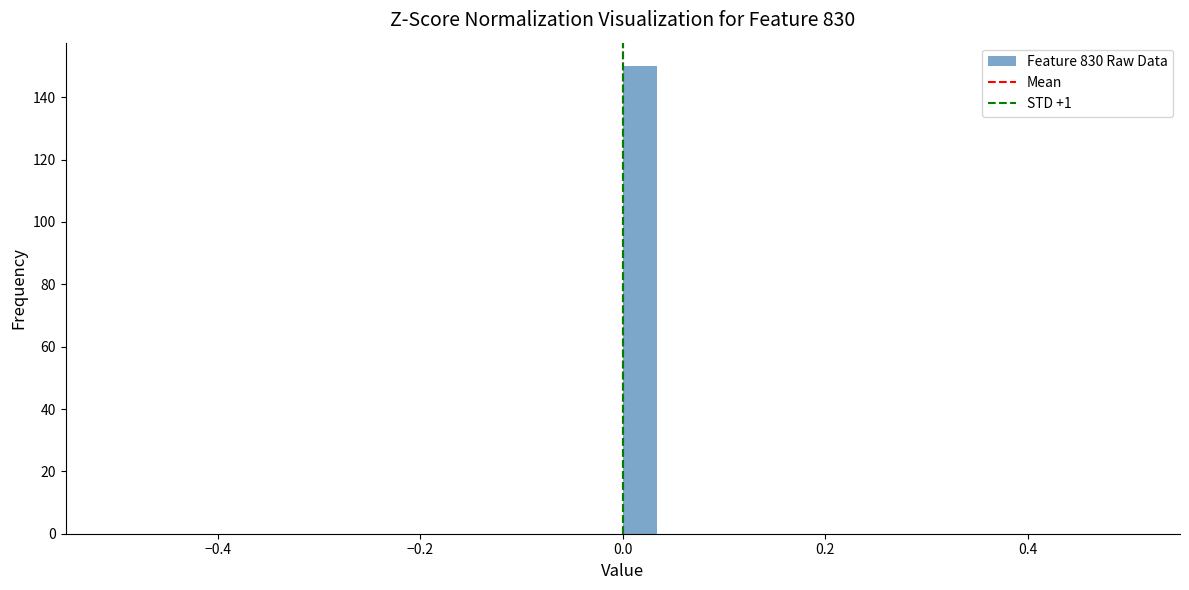

Around what value on the x-axis is the tallest bar? Give the approximate position of its centre, as read against the axis.

0.02